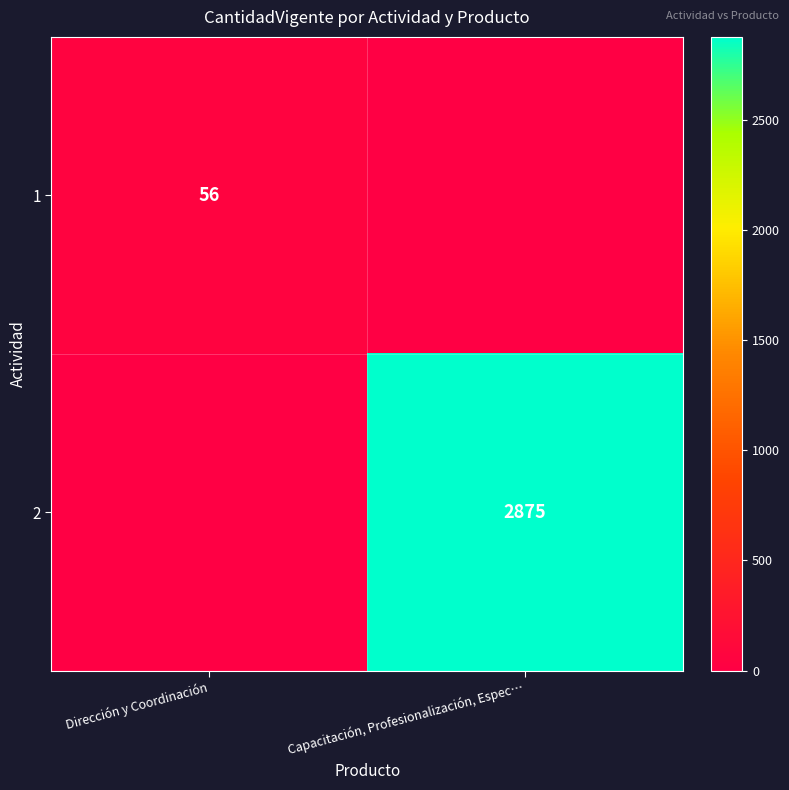

Is the value of 1 at Dirección y Coordinación greater than the value of 2 at Capacitación, Profesionalización, Espec…?

No